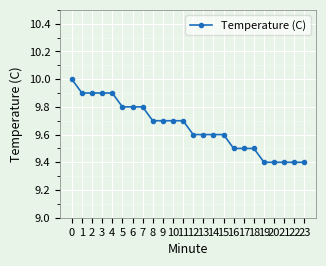

What is the value of the 9th point from the left?

9.7